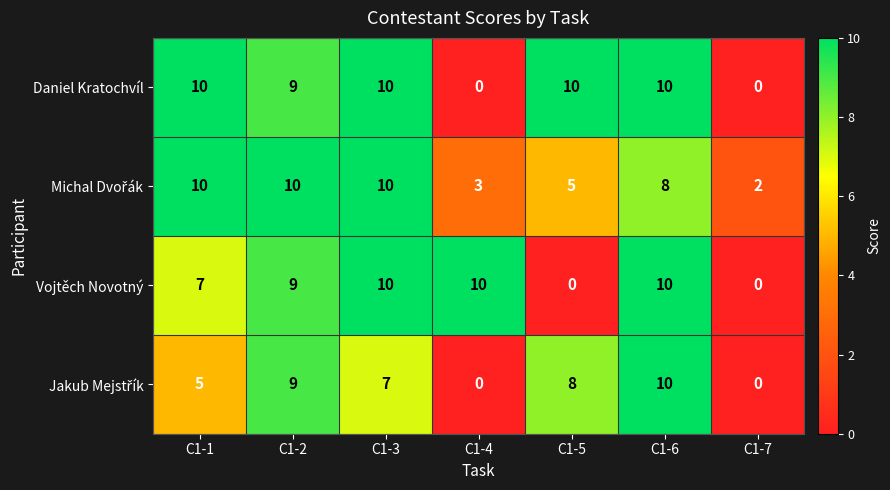

At how many categories does at least one series exceed 0?

7